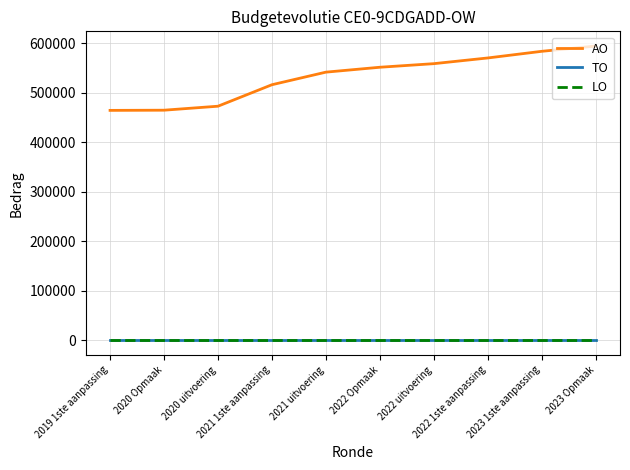

At which label does AO first exceed 551461?

2022 uitvoering